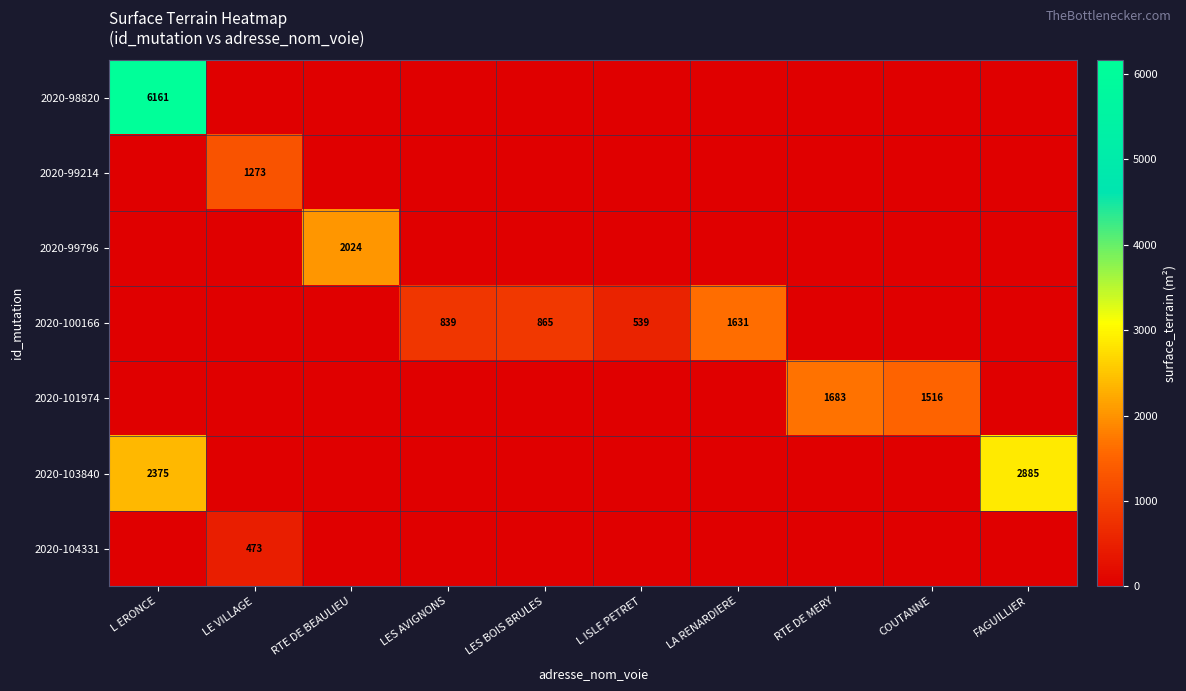

What is the difference between the maximum and second lowest values in the 2020-99796 series?

2024